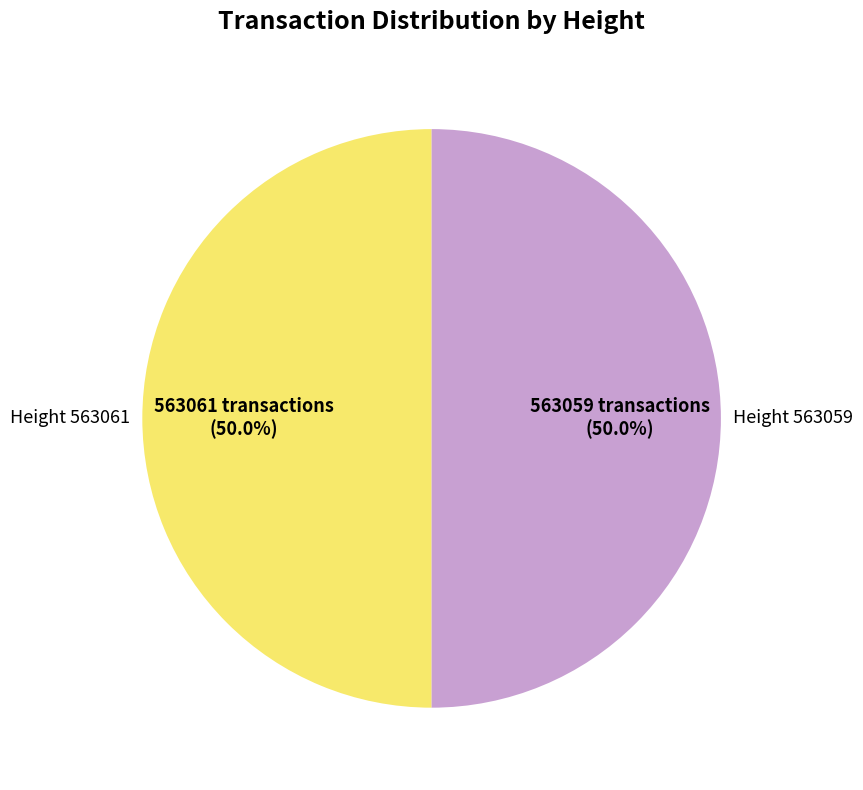

Approximately how many times larger is the value at Height 563061 compared to Height 563059?

1.0